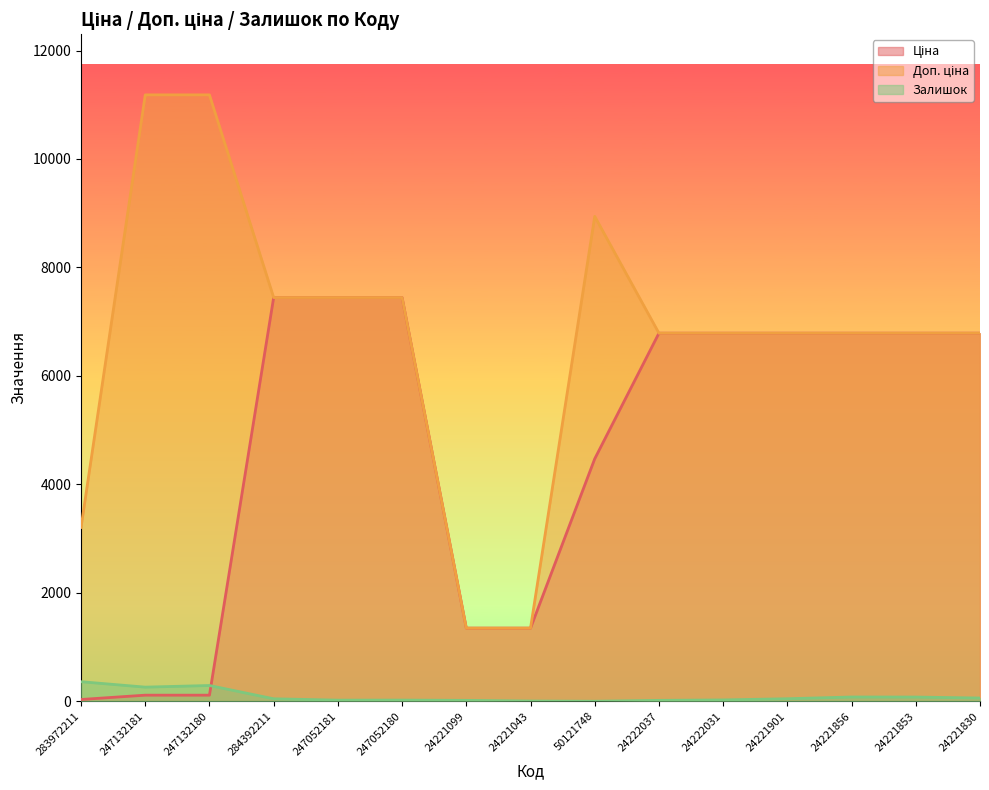

How many values in the Залишок series are below 45?

7